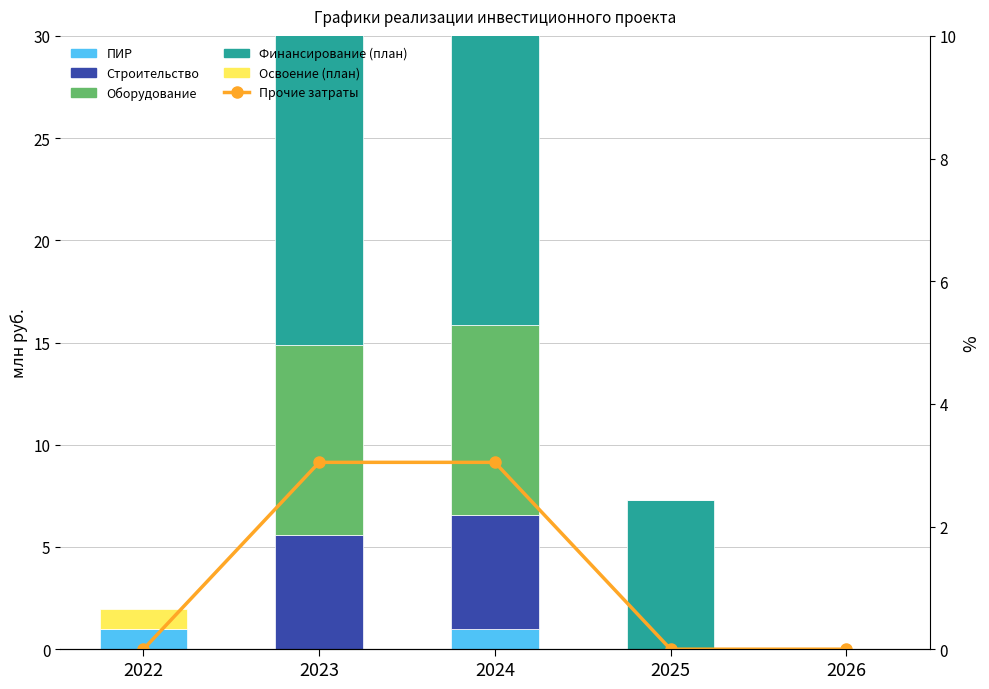

Reading left to right, list all the values displayed in this chart.

ПИР: 1.0	0.0	1.0	0.0	0.0
Строительство: 0.0	5.6	5.6	0.0	0.0
Оборудование: 0.0	9.3	9.3	0.0	0.0
Финансирование (план): 0.0	15.4	22.7	7.3	0.0
Освоение (план): 1.0	17.9	18.9	0.0	0.0
Прочие затраты: 0.0	3.0	3.0	0.0	0.0